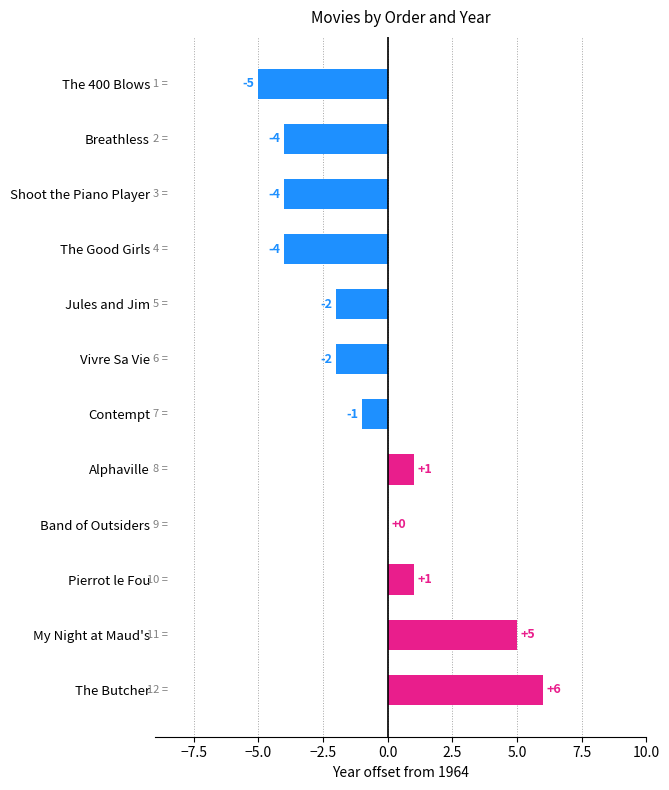

Between The 400 Blows and Jules and Jim, which is larger?

Jules and Jim